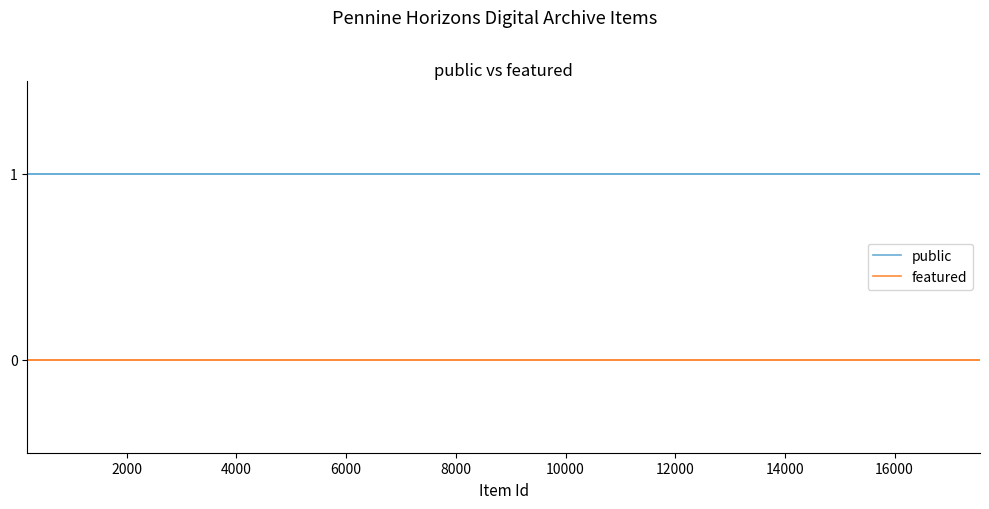

True or false: featured has more than 2 interior local peaks.

False